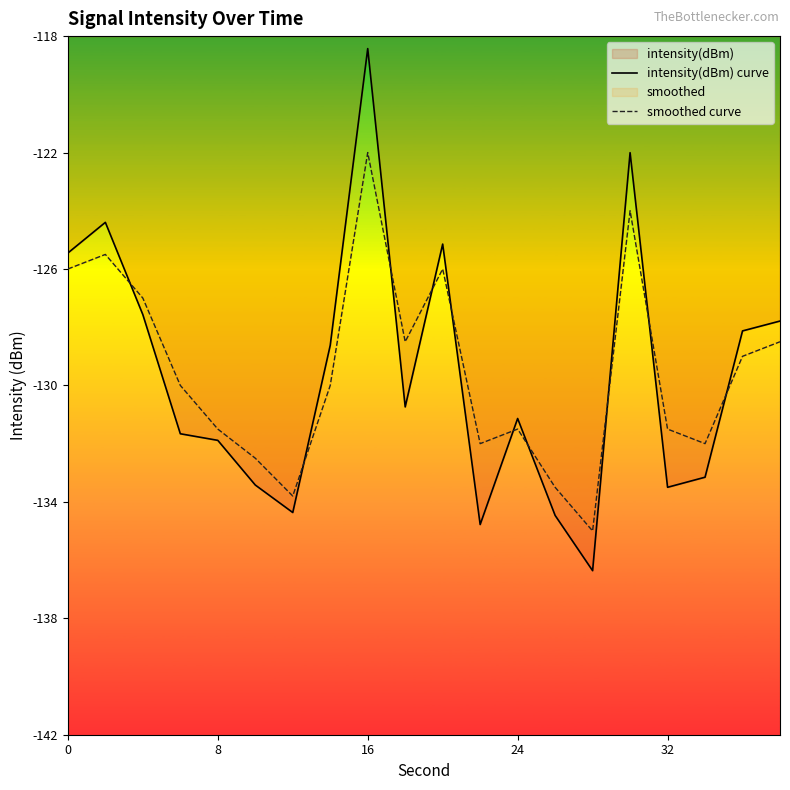

At how many categories does at least one series exceed -132?

14